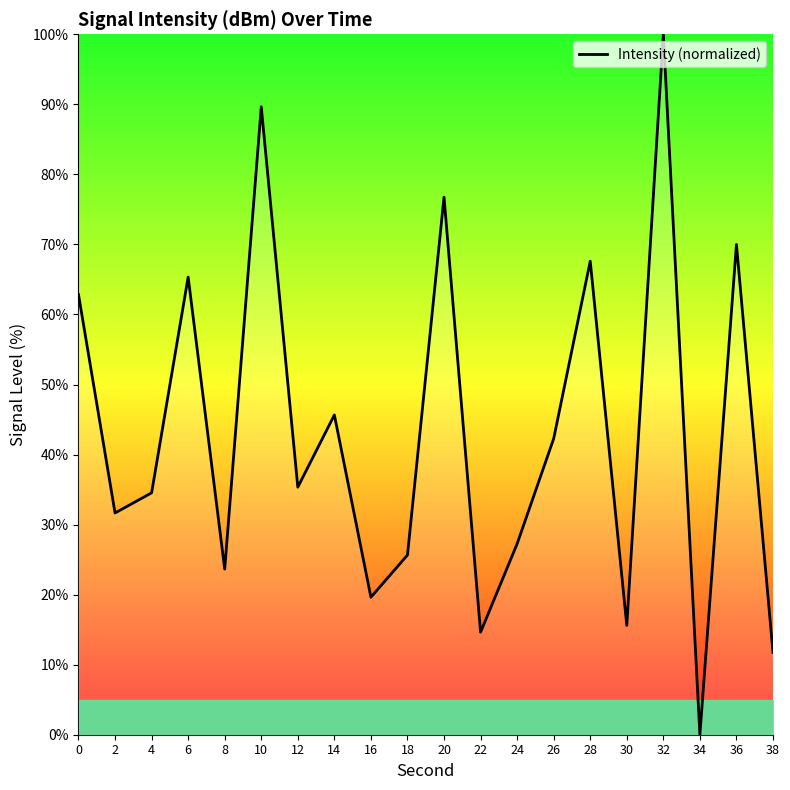

What is the ratio of the value at 36 to the value at 28?

1.0